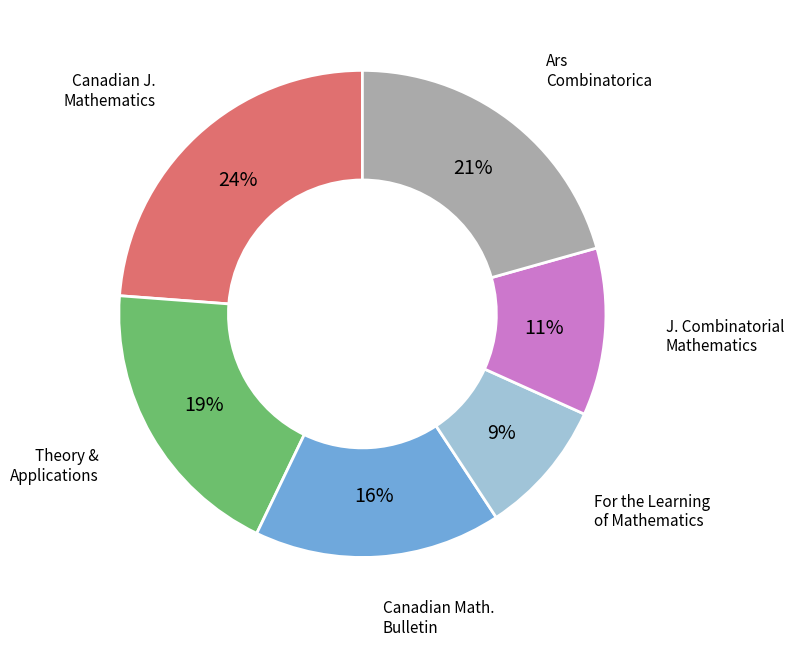

Is there a majority slice in this chart?

No